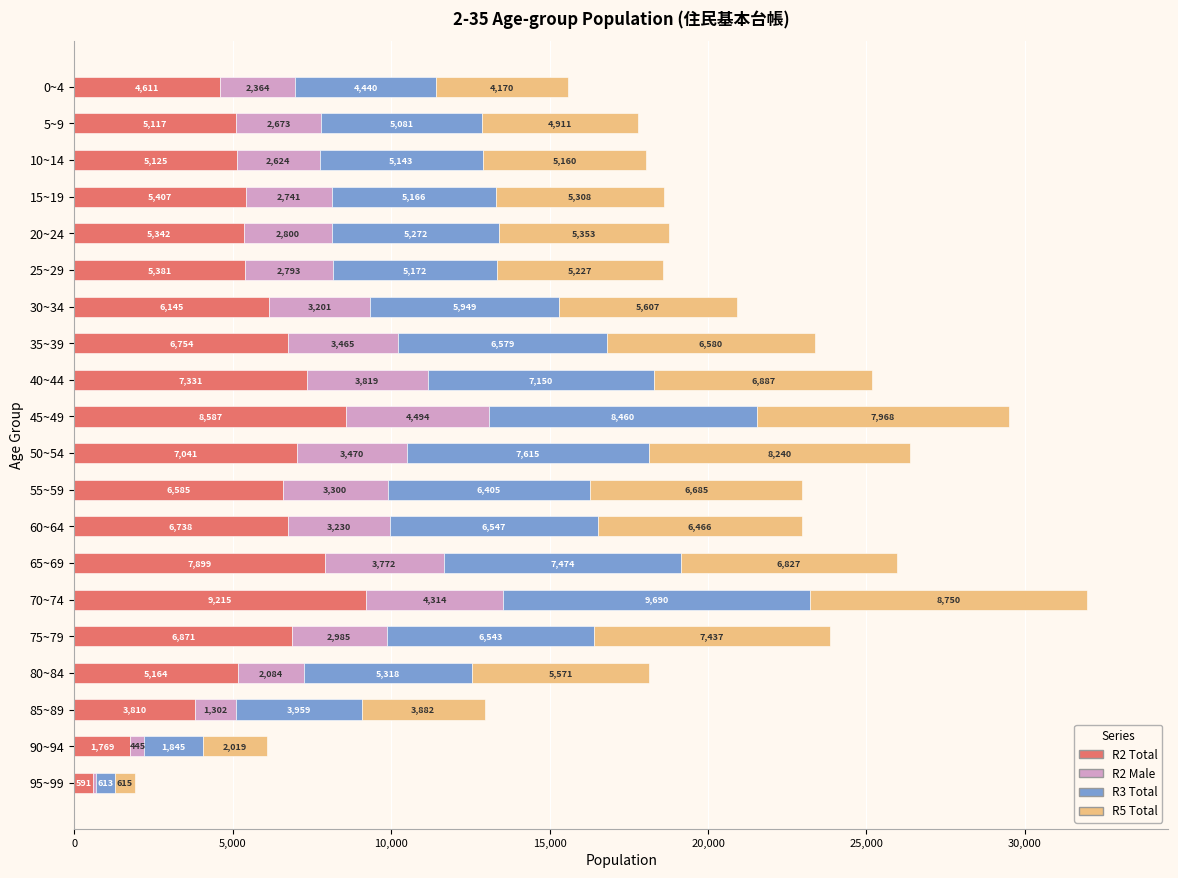

What is the sum of the R2 Total values at 15~19 and 45~49?

13994